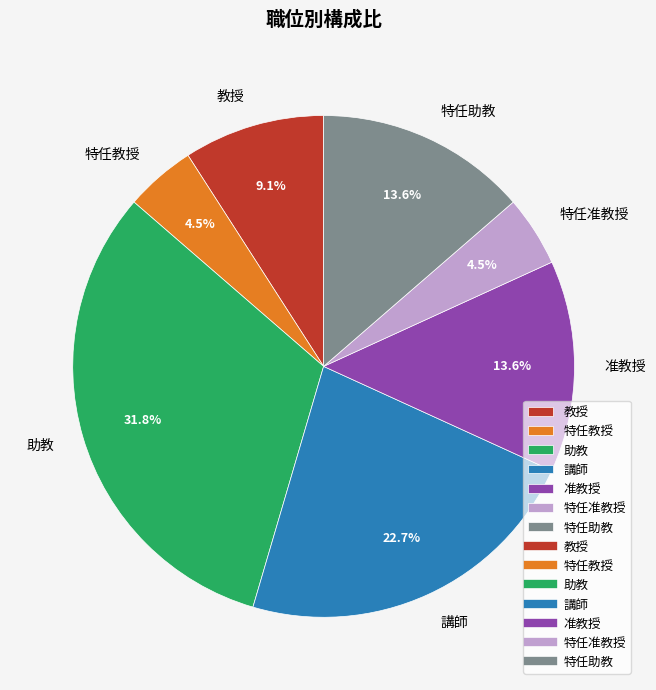

Which has a higher value, 講師 or 特任准教授?

講師